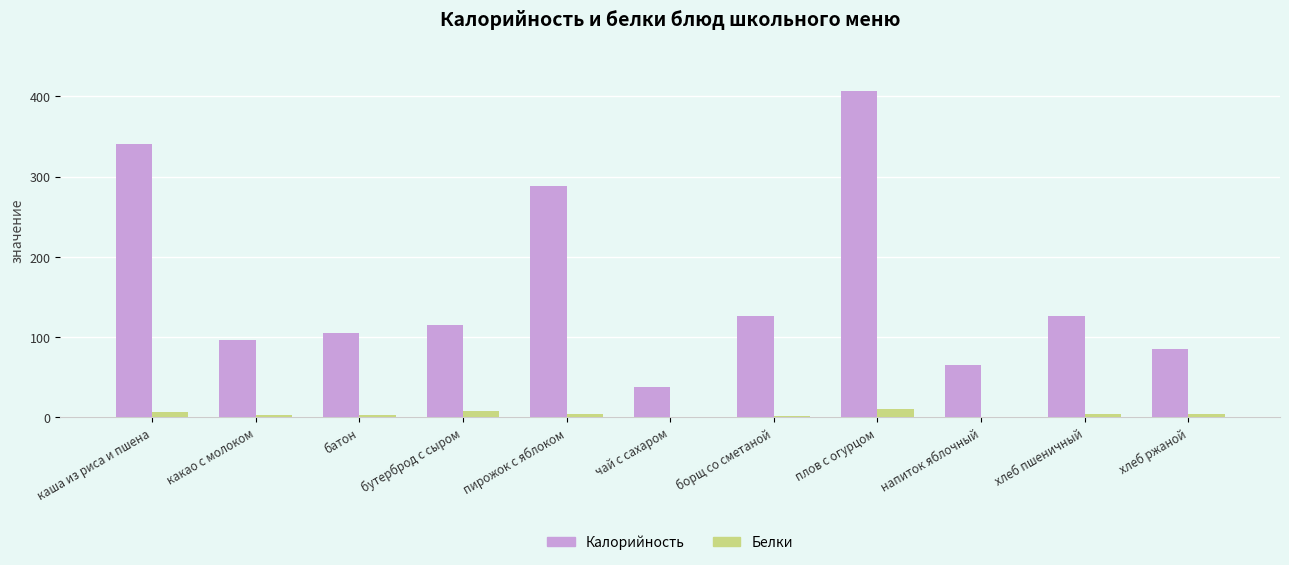

Which series has the largest range (max minus min)?

Калорийность